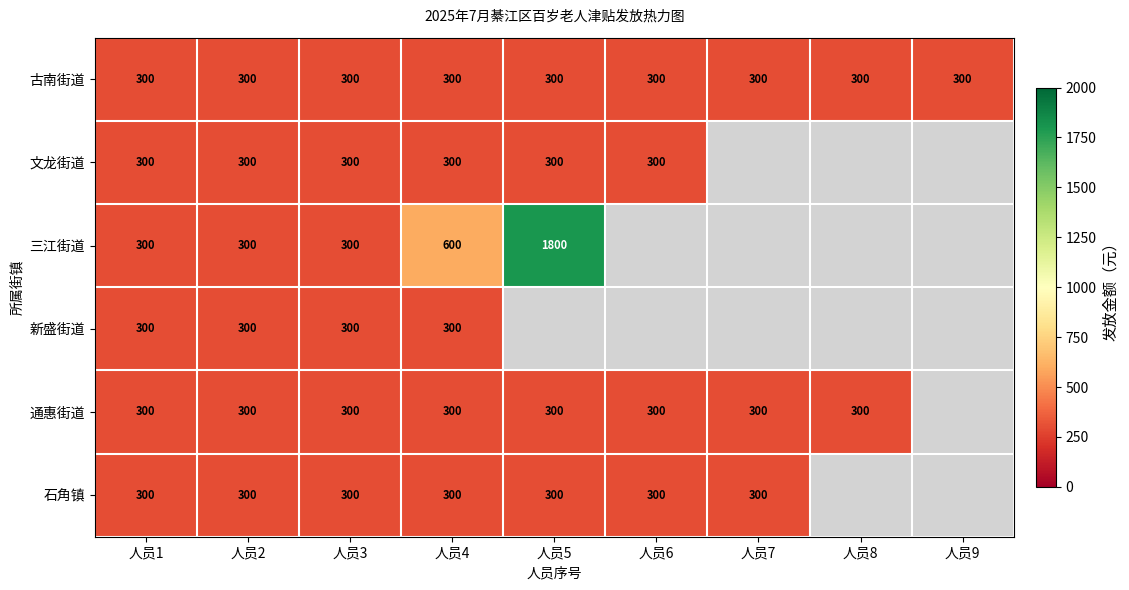

Is it true that 新盛街道 equals 300 at 人员1?

True